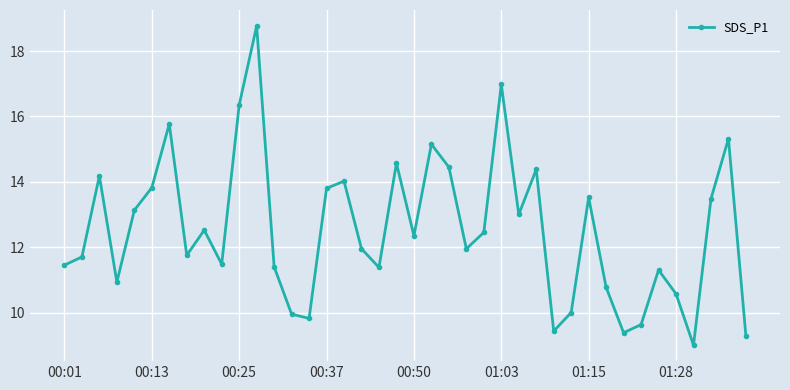

True or false: there are more than 2 points higher than both neighbors.

True